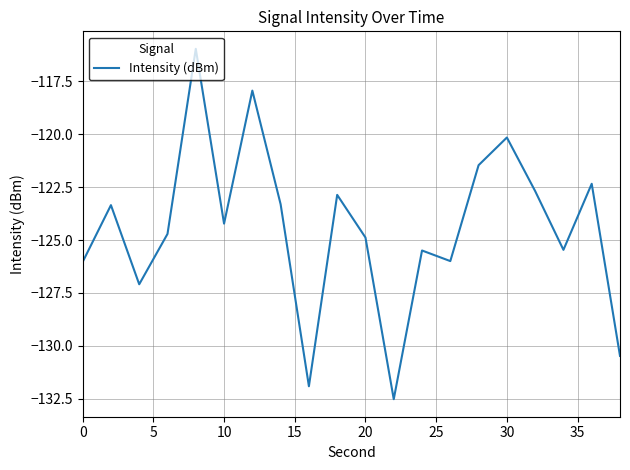

What is the greatest value displayed?

-116.0